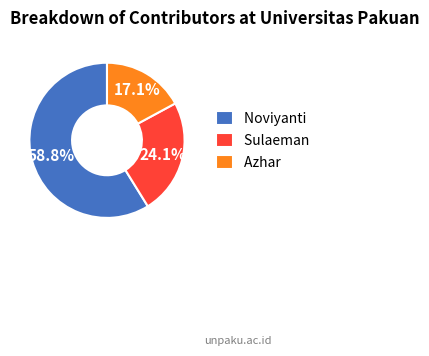

Rank the categories by value from lowest to highest.

Azhar, Sulaeman, Noviyanti